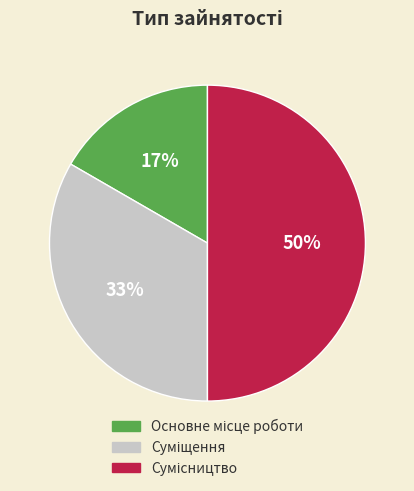

How many segments does this pie chart have?

3